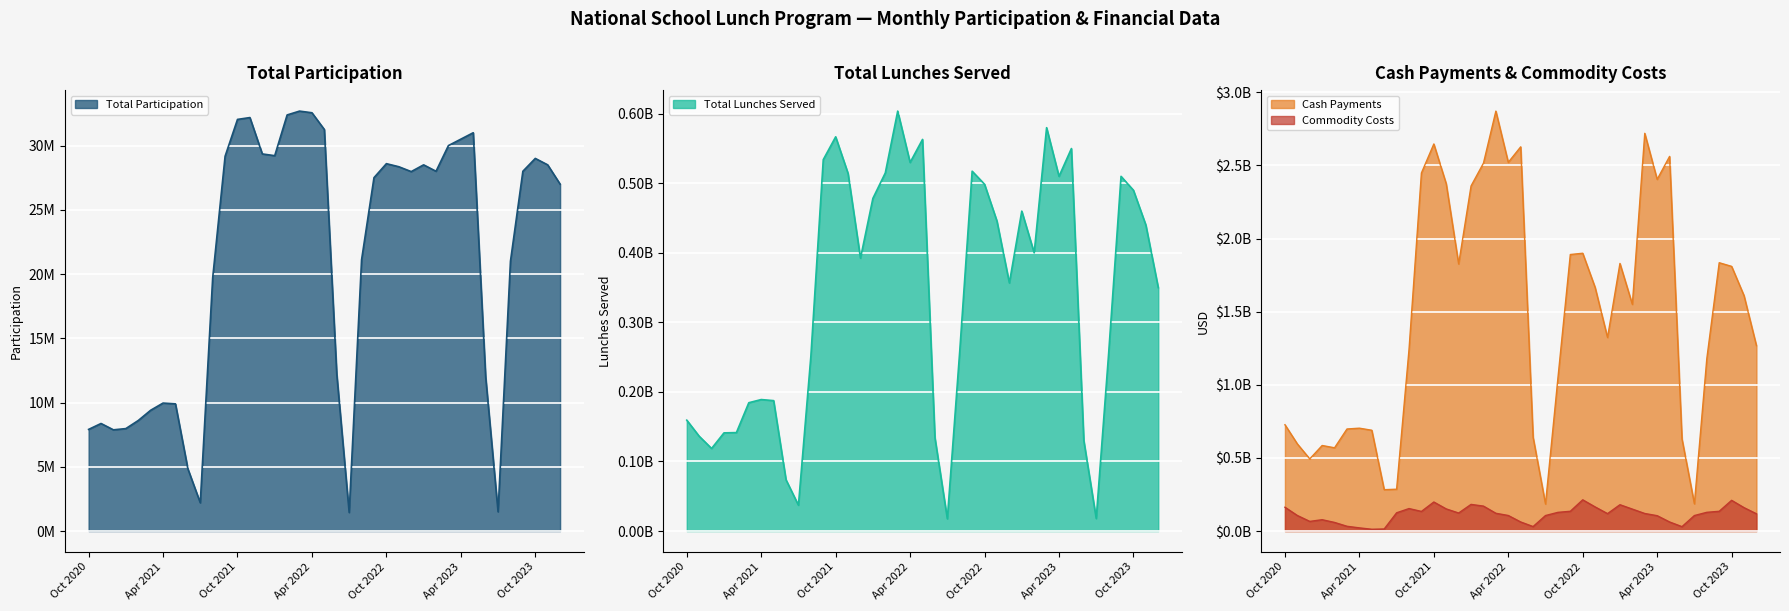

Which label corresponds to the smallest value in the chart?

Jul 2022